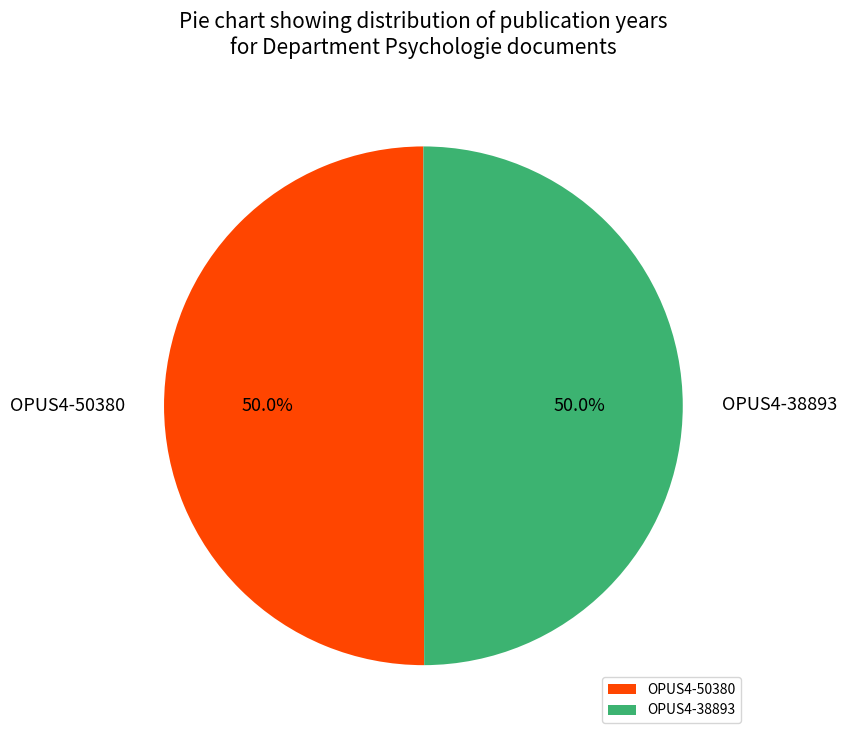

What percentage do OPUS4-38893 and OPUS4-50380 together represent?

100.0%